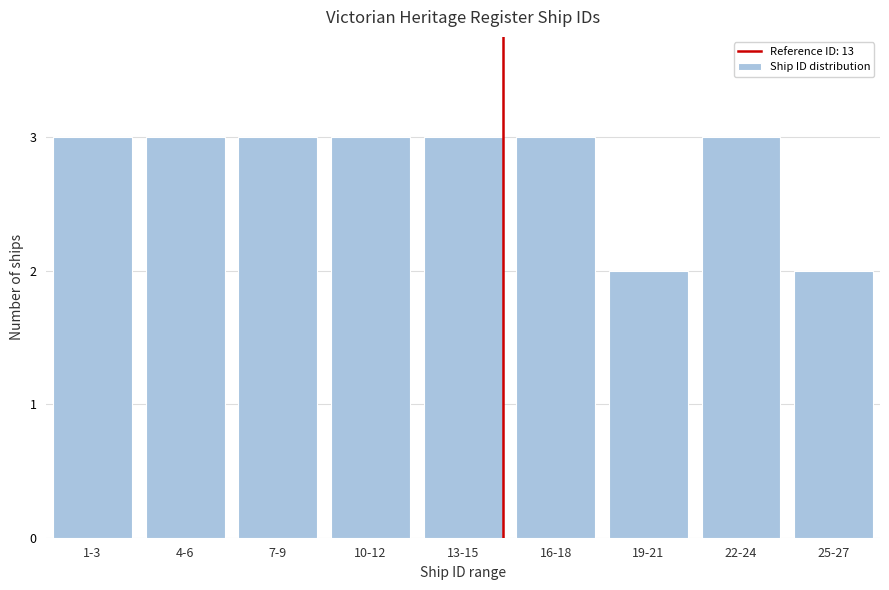

Reading left to right, transcribe all the data shown in this chart.

1-3=3	4-6=3	7-9=3	10-12=3	13-15=3	16-18=3	19-21=2	22-24=3	25-27=2